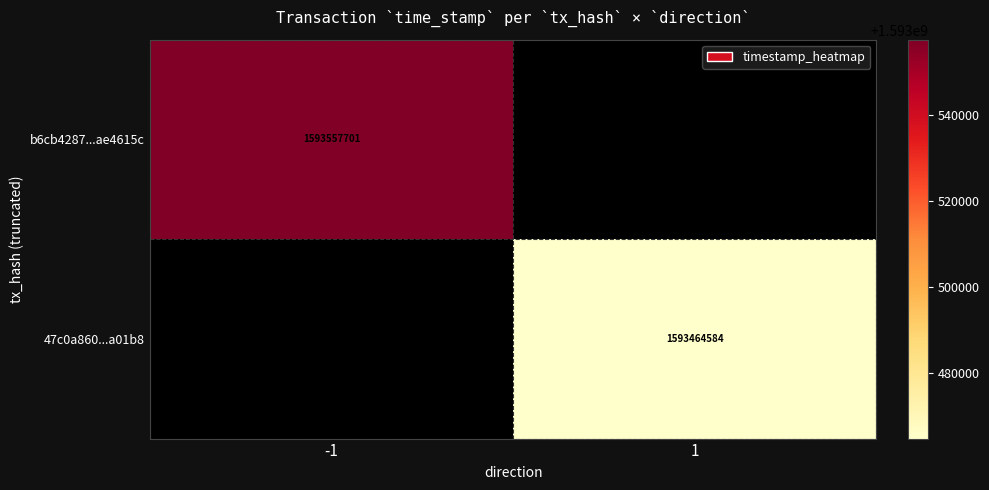

Is it true that b6cb4287...ae4615c equals 1593557701 at -1?

True